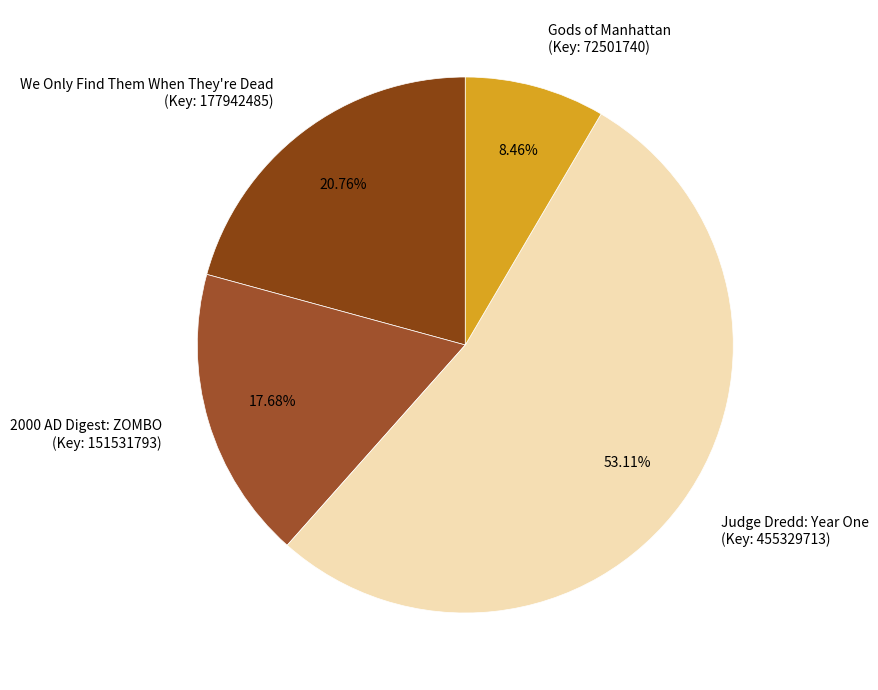

Combined, do Judge Dredd: Year One (Key: 455329713) and 2000 AD Digest: ZOMBO (Key: 151531793) account for over 50%?

Yes